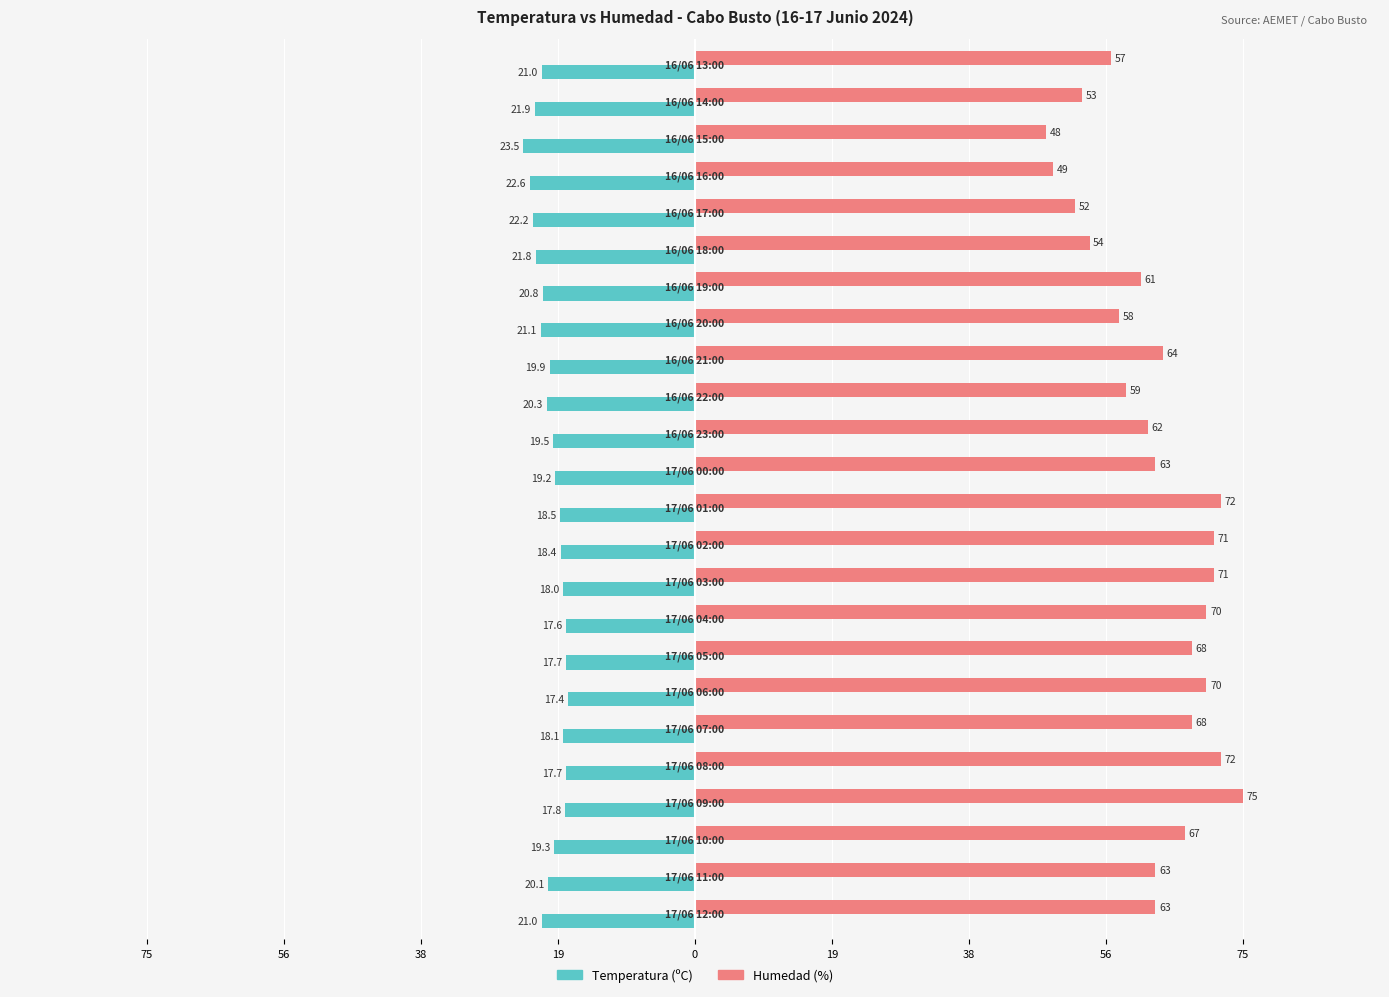

Reading right to left, list all the values displayed in this chart.

Temperatura (ºC): -21.0	-21.9	-23.5	-22.6	-22.2	-21.8	-20.8	-21.1	-19.9	-20.3	-19.5	-19.2	-18.5	-18.4	-18.0	-17.6	-17.7	-17.4	-18.1	-17.7	-17.8	-19.3	-20.1	-21.0
Humedad (%): 57.0	53.0	48.0	49.0	52.0	54.0	61.0	58.0	64.0	59.0	62.0	63.0	72.0	71.0	71.0	70.0	68.0	70.0	68.0	72.0	75.0	67.0	63.0	63.0